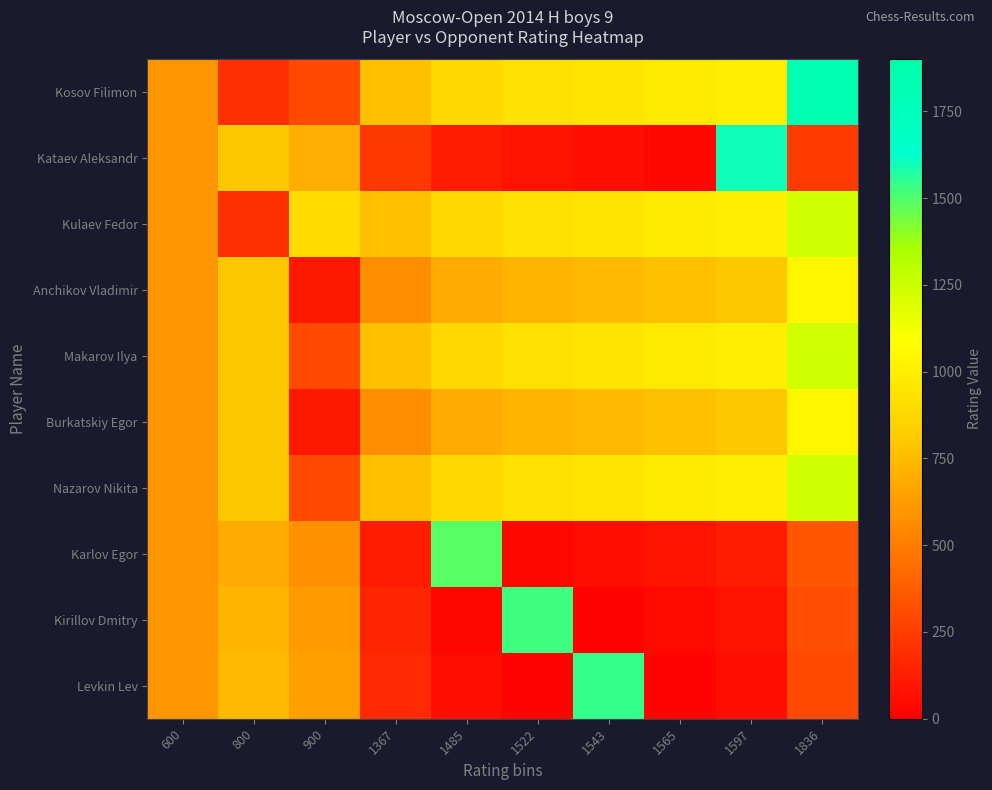

What is the maximum value shown in the chart?

1836